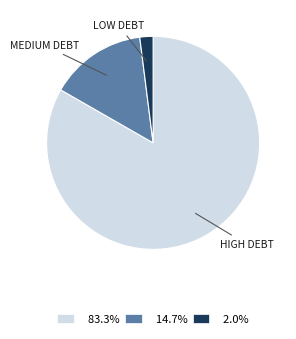

Combined, do LOW DEBT and MEDIUM DEBT account for over 50%?

No